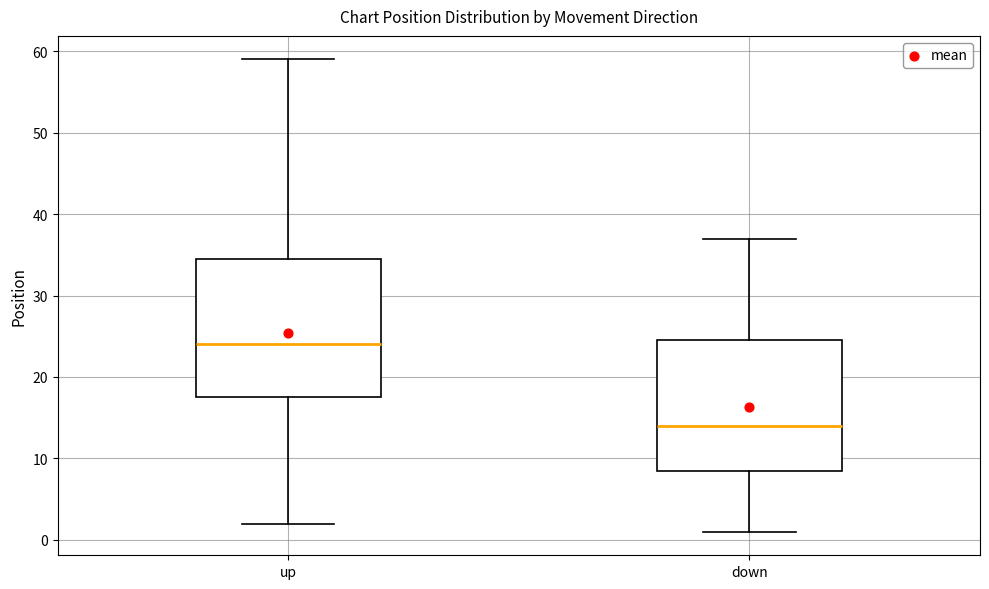

Where is the upper edge of the box for up on the y-axis? The values are not printed on the chart, so give them approximately, as read against the axis.

35